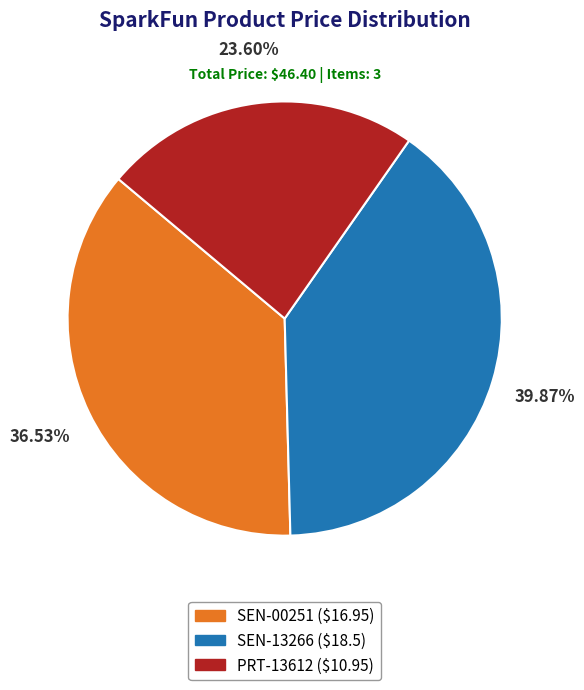

What is the ratio of the value at SEN-00251 to the value at PRT-13612?

1.5